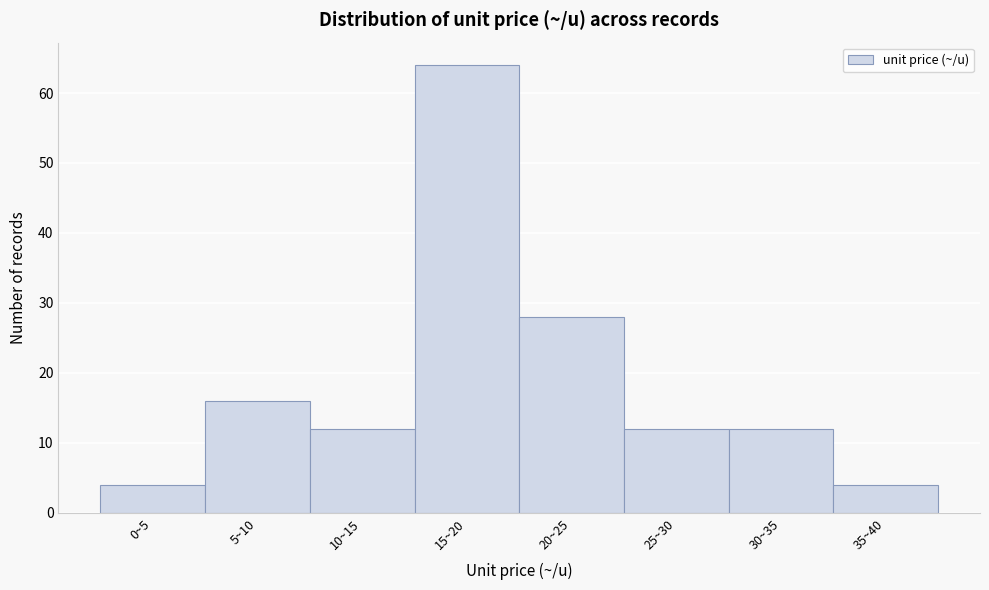

Reading left to right, transcribe all the data shown in this chart.

4	16	12	64	28	12	12	4